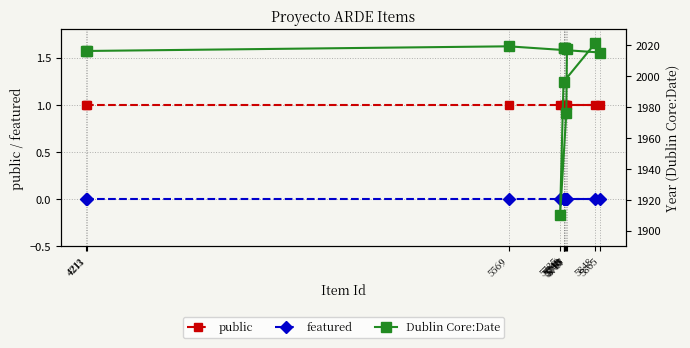

What is the sum of the Dublin Core:Date values at 5569 and 5848?

4040